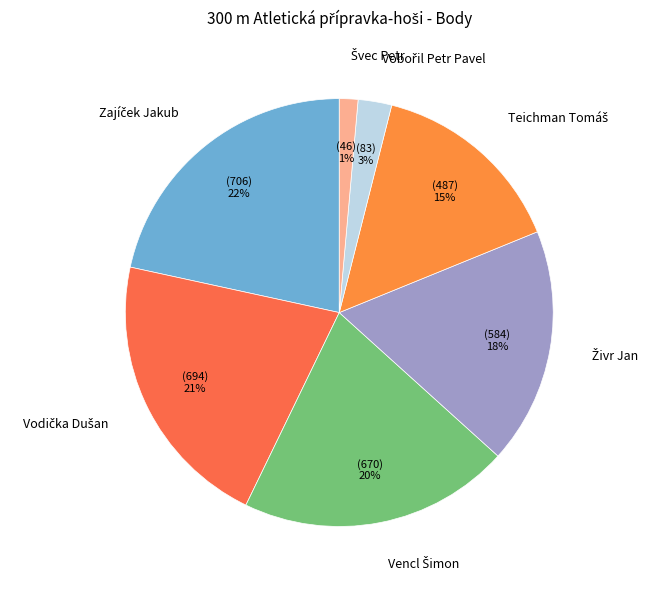

Is there any slice that represents more than half of the pie?

No